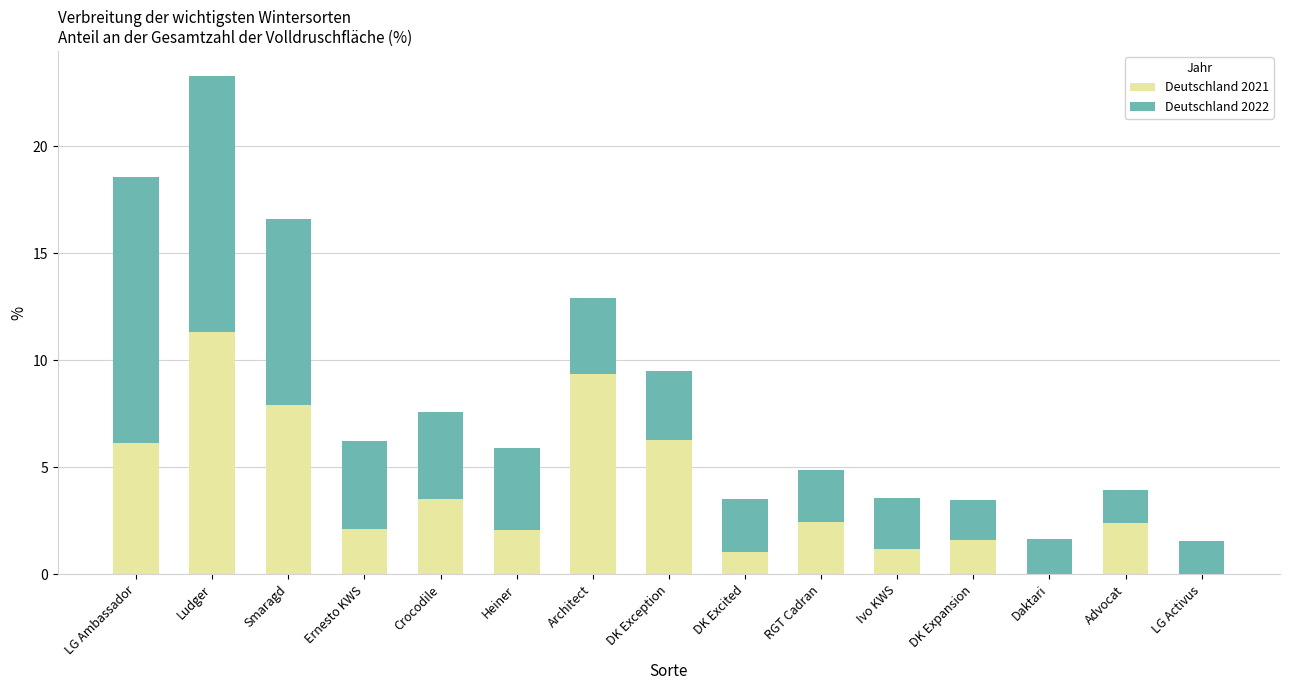

What is the total value across all series at Architect?

12.9